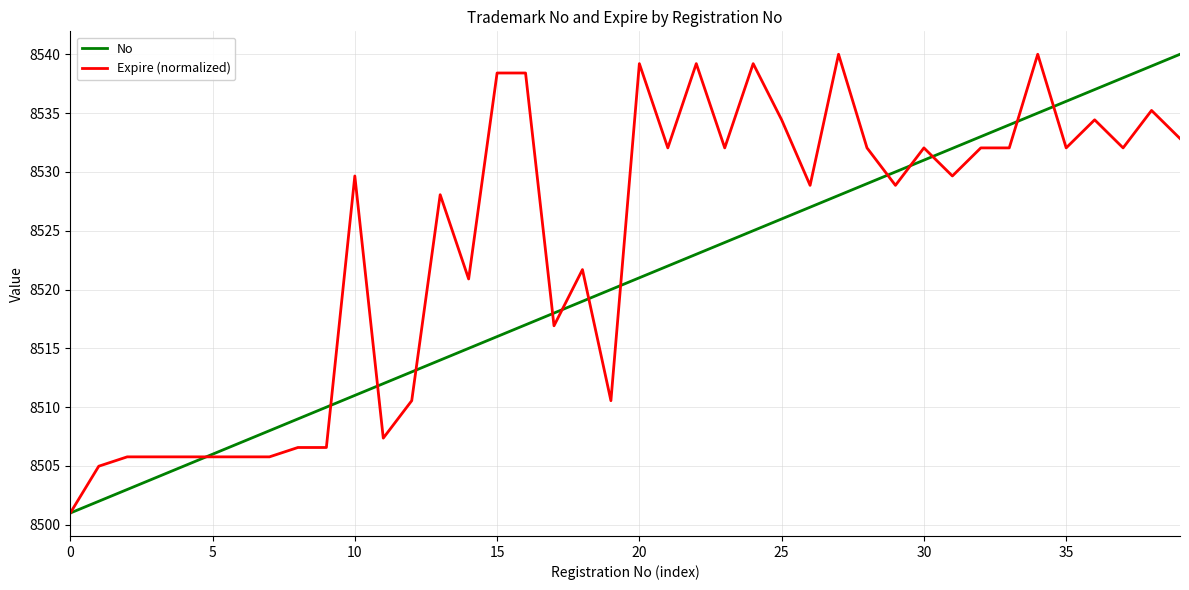

Which series has the largest total across all categories?

Expire (normalized)